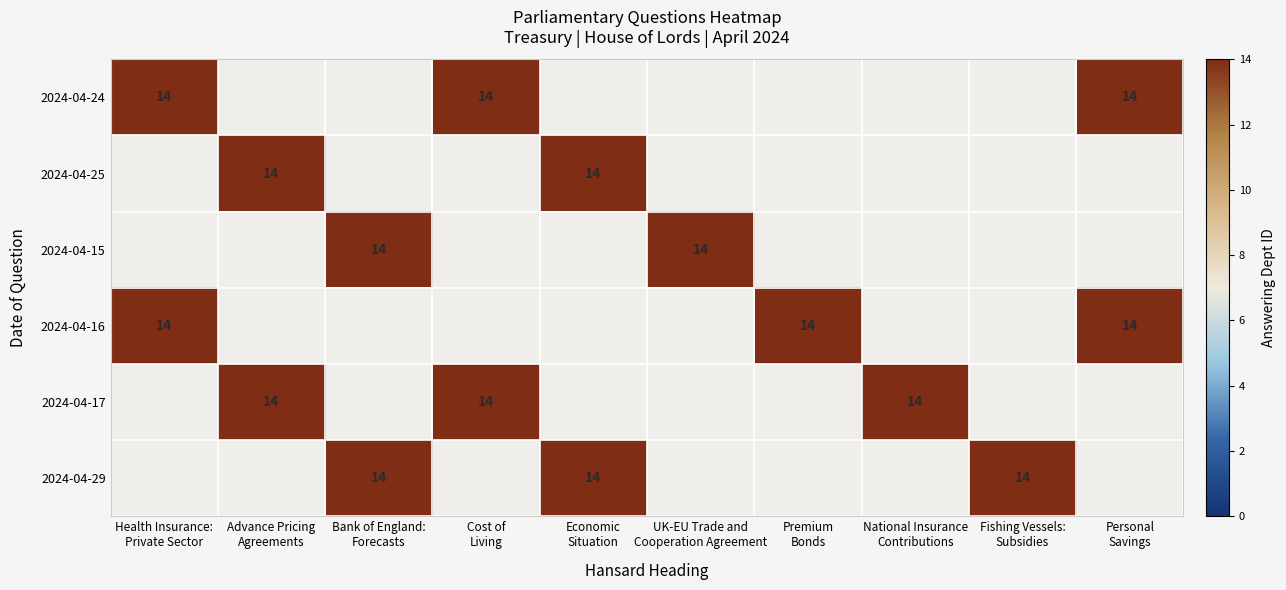

Which series changed the most between Advance Pricing Agreements and Cost of Living?

2024-04-24